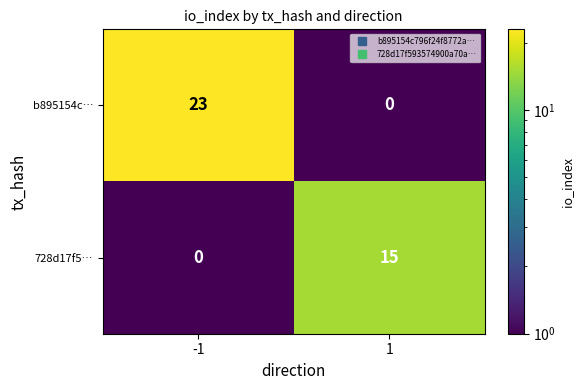

What is the difference between the 728d17f5… values at 1 and -1?

15